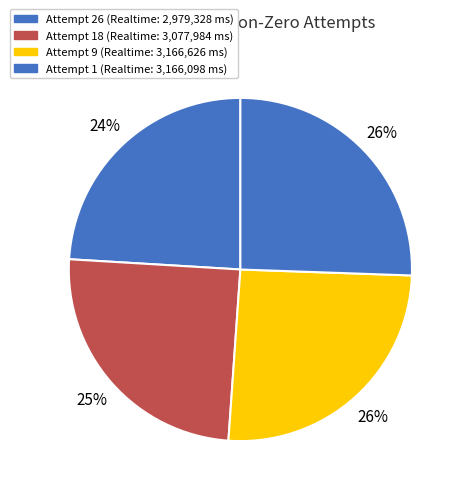

How many segments does this pie chart have?

4